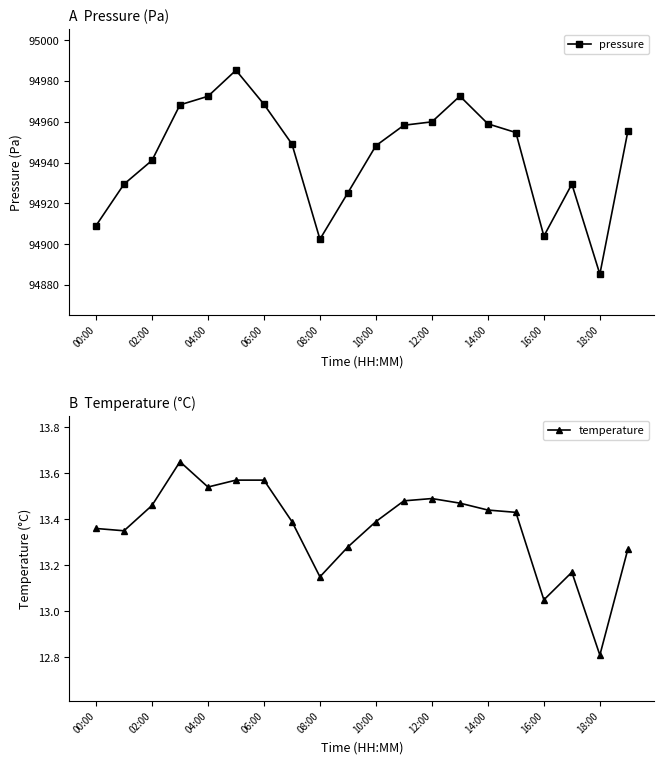

In pressure, how many points are higher than both neighbors (excluding endpoints)?

3